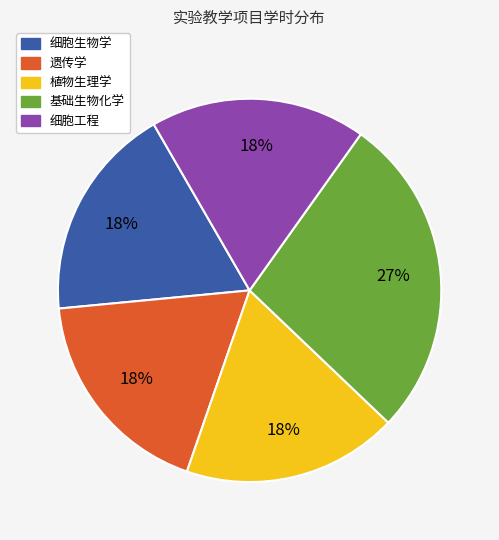

Which category has the biggest portion of the pie?

基础生物化学